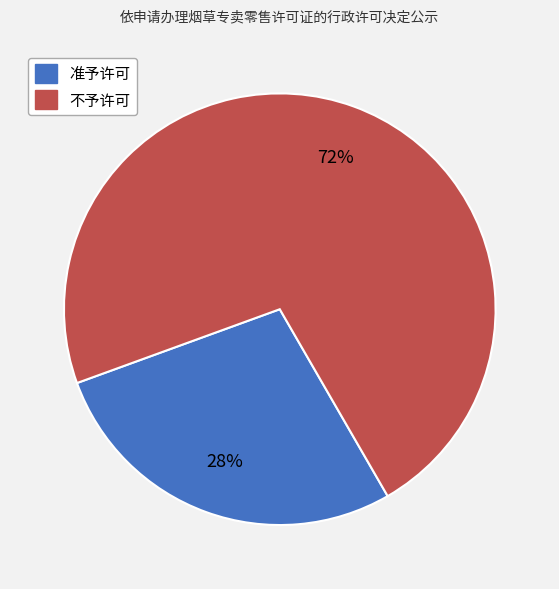

To the nearest percent, what is the difference between the largest and smallest slice percentages?

44%